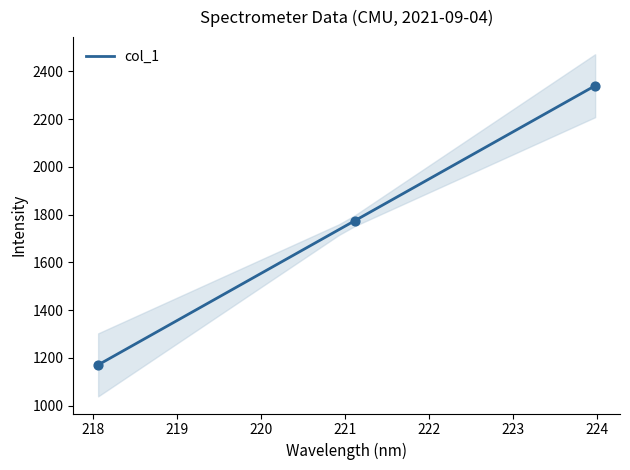

What is the maximum value for col_1?

2340.1